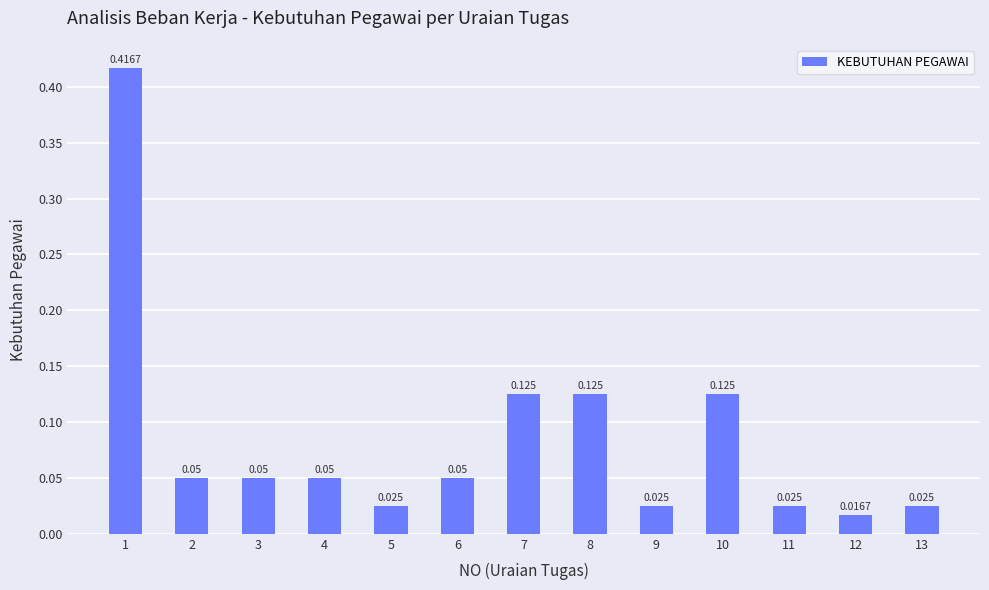

Rank the categories by value from highest to lowest.

1, 7, 8, 10, 2, 3, 4, 6, 5, 9, 11, 13, 12